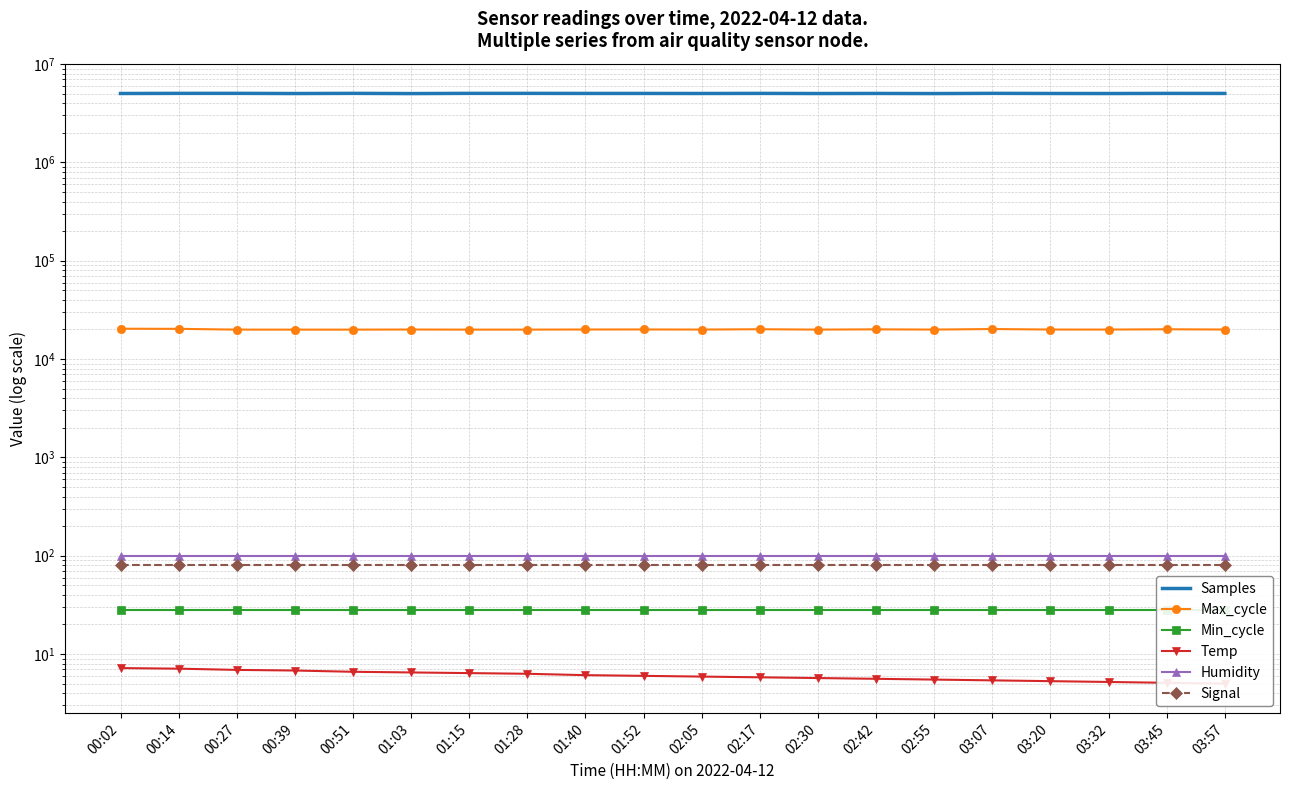

What are all the series names shown in the legend?

Samples, Max_cycle, Min_cycle, Temp, Humidity, Signal